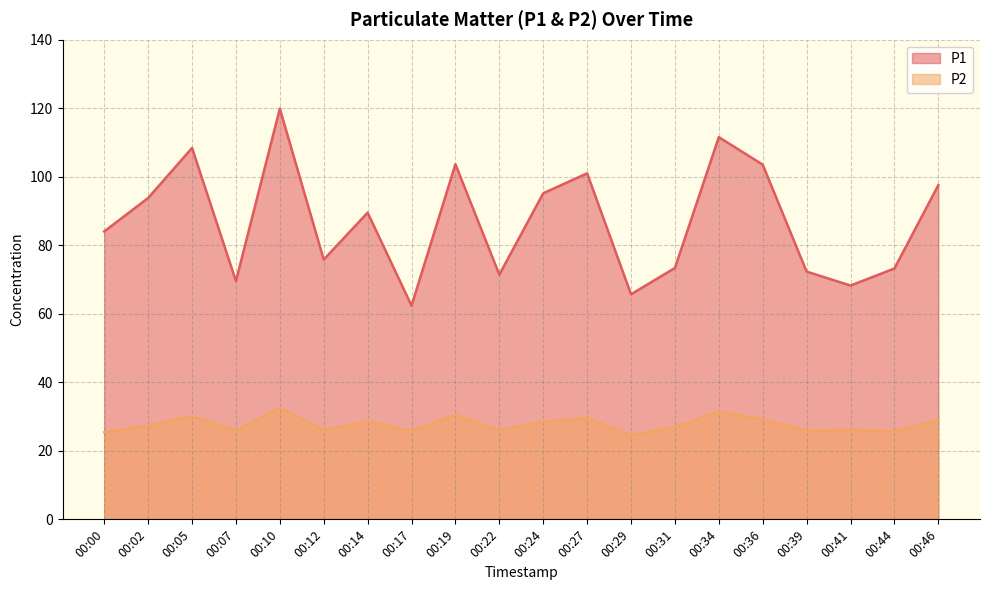

Is the value of P1 at 00:05 greater than the value of P2 at 00:22?

Yes